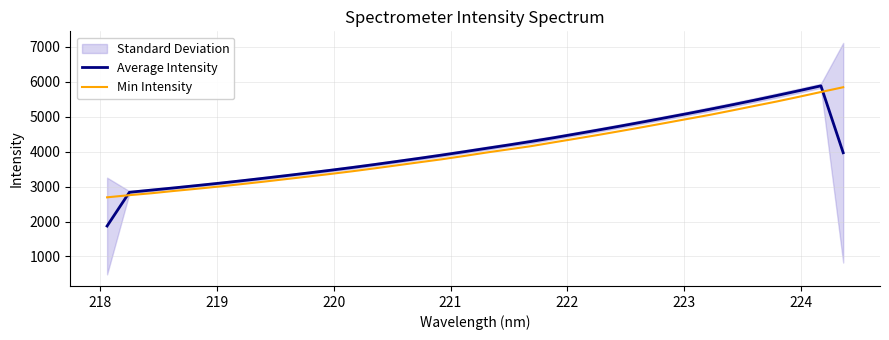

What is the smallest value displayed?

1871.6